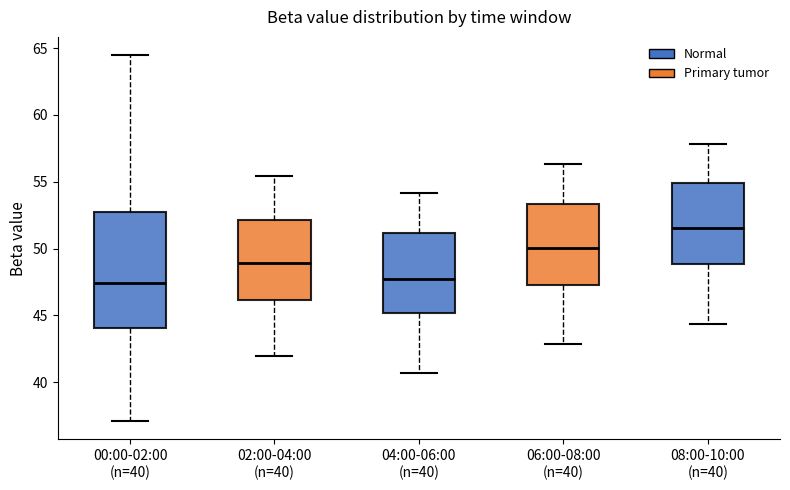

Reading left to right, transcribe this box plot: for each box, give where its median line is, the range the box spans, and where its two whiskers end, as read against the y-axis. The values are not printed on the chart, so give them approximately, as read against the axis.

00:00-02:00 (n=40): median 47.5, box 44.0 to 52.5, whiskers 37.0 to 64.5
02:00-04:00 (n=40): median 49.0, box 46.0 to 52.0, whiskers 42.0 to 55.5
04:00-06:00 (n=40): median 48.0, box 45.0 to 51.0, whiskers 40.5 to 54.0
06:00-08:00 (n=40): median 50.0, box 47.5 to 53.5, whiskers 43.0 to 56.5
08:00-10:00 (n=40): median 51.5, box 49.0 to 55.0, whiskers 44.5 to 58.0